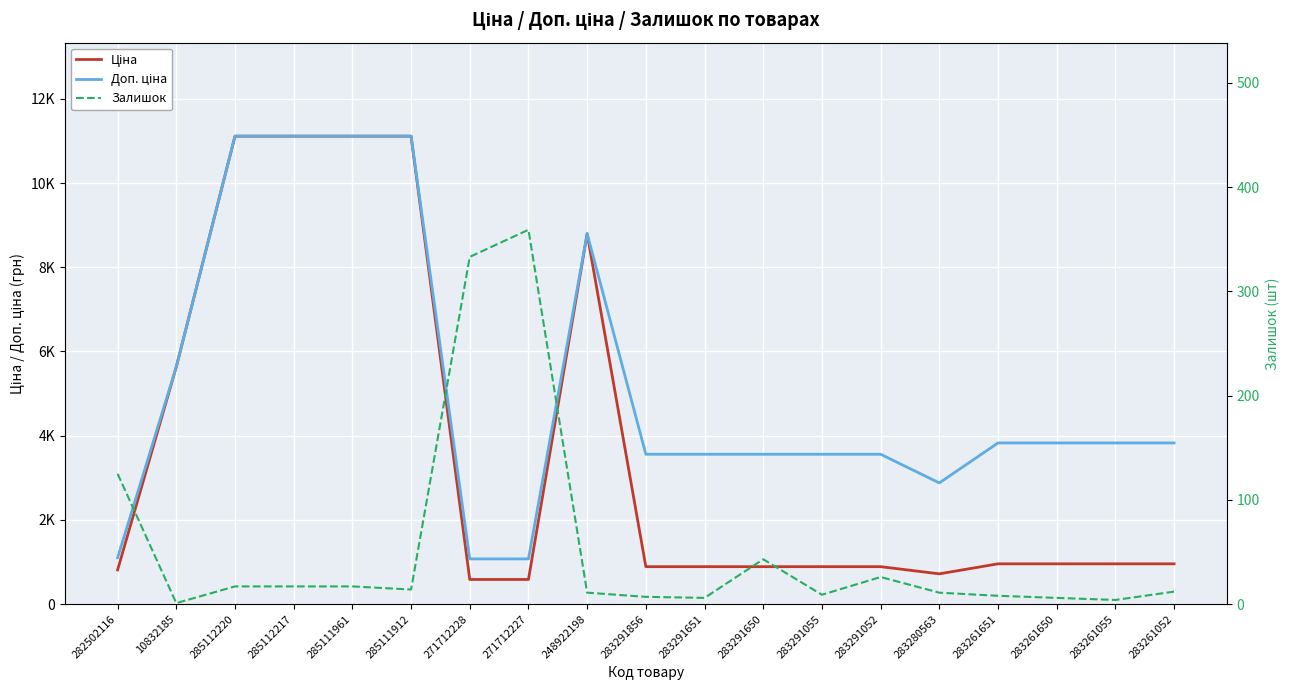

True or false: Залишок has more than 0 interior local peaks.

True